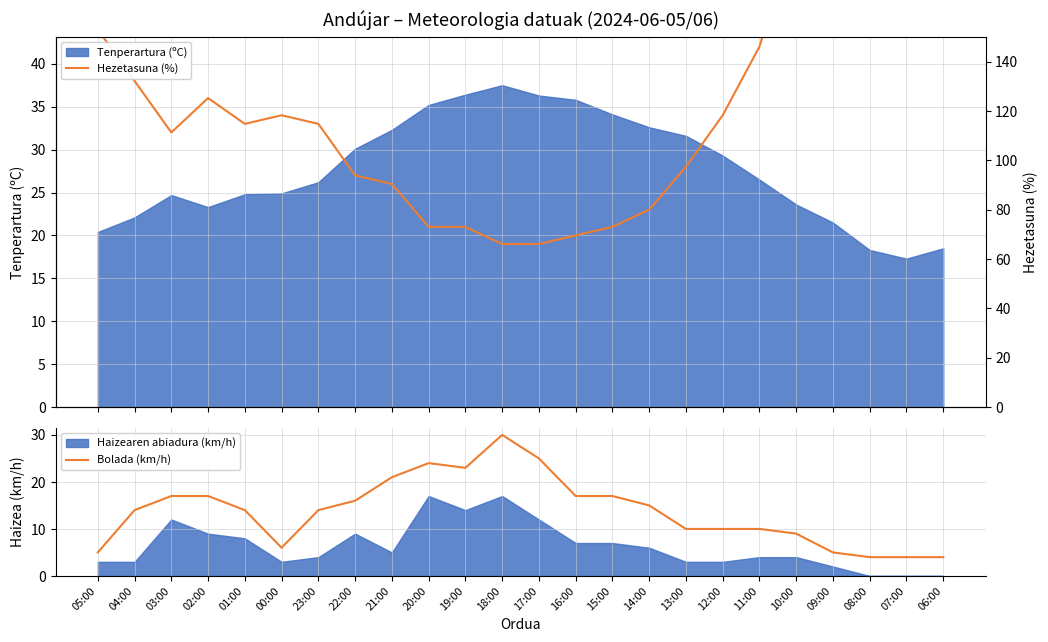

What is the minimum value for Bolada (km/h)?

4